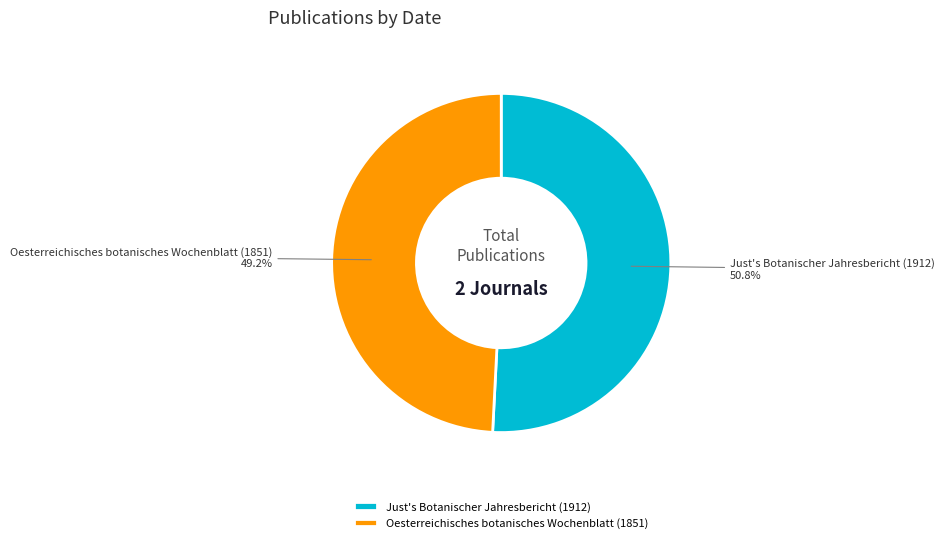

Which category has the biggest portion of the pie?

Just's Botanischer Jahresbericht (1912)